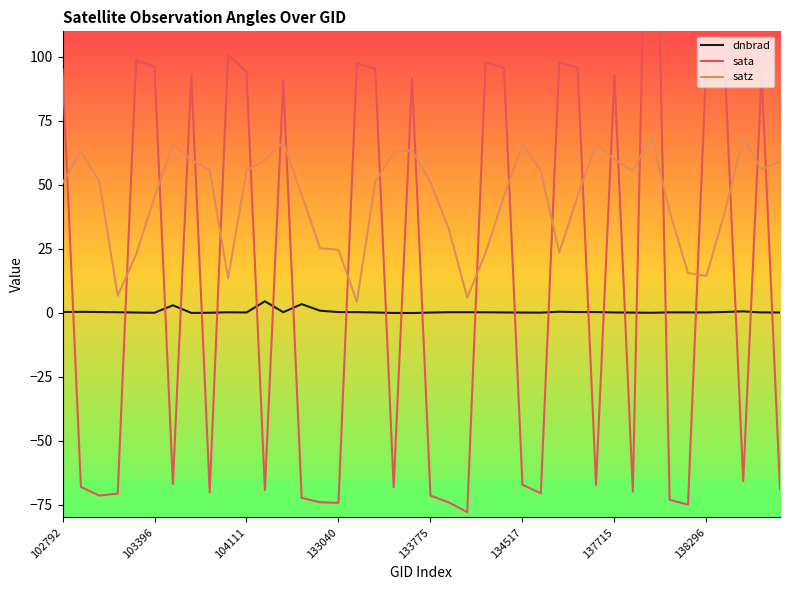

What is the maximum value for dnbrad?

4.5